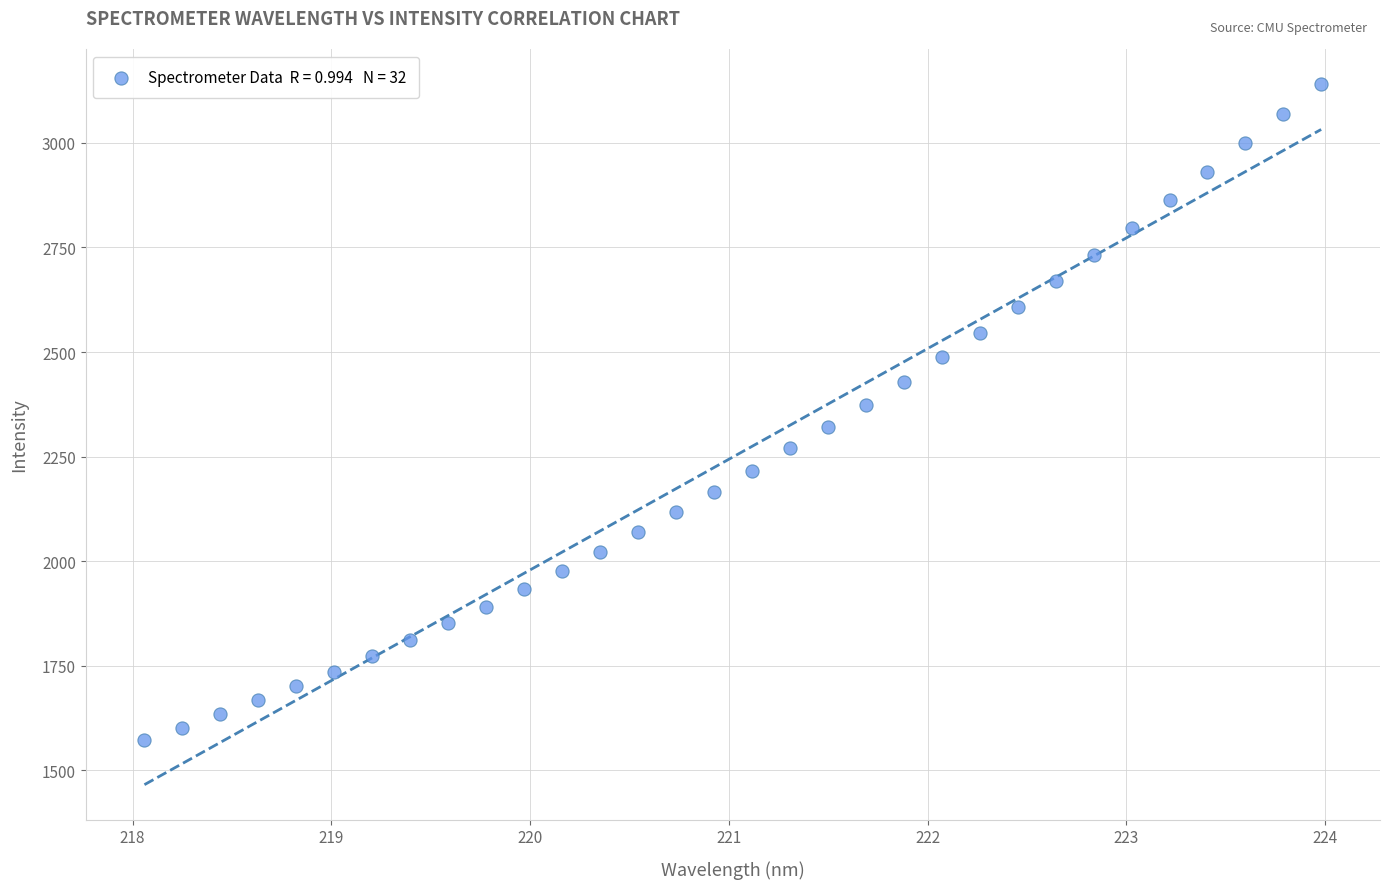

What is the range of Y values (max minus min)?

1569.0